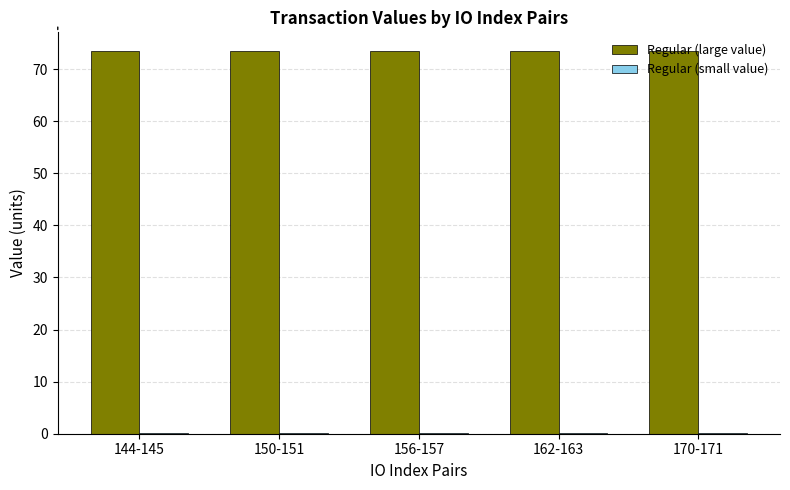

How many series are shown in this chart?

2